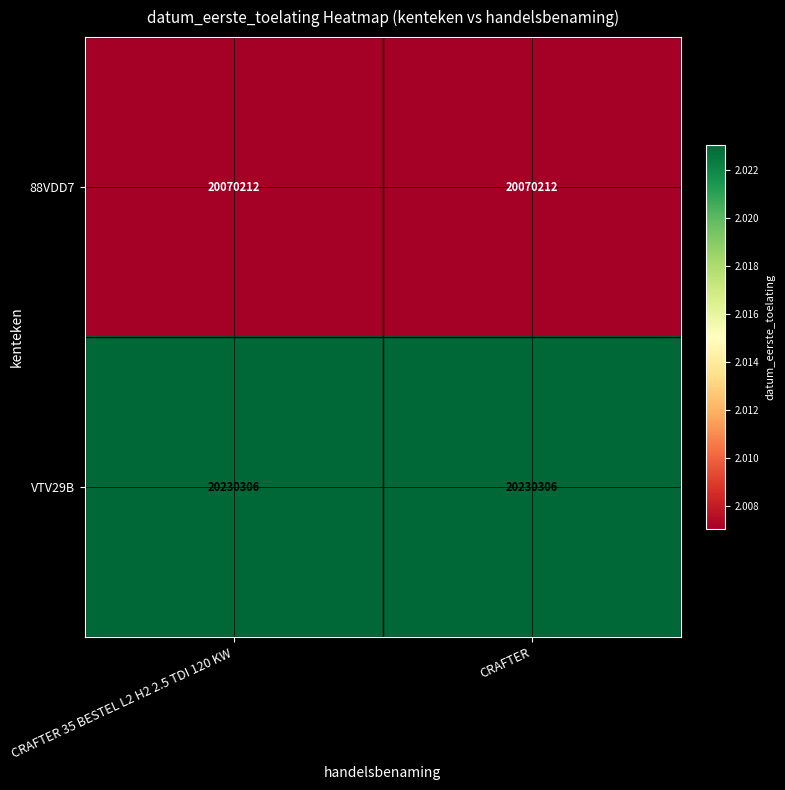

True or false: 88VDD7 has a value of 20070212 at CRAFTER 35 BESTEL L2 H2 2.5 TDI 120 KW.

True